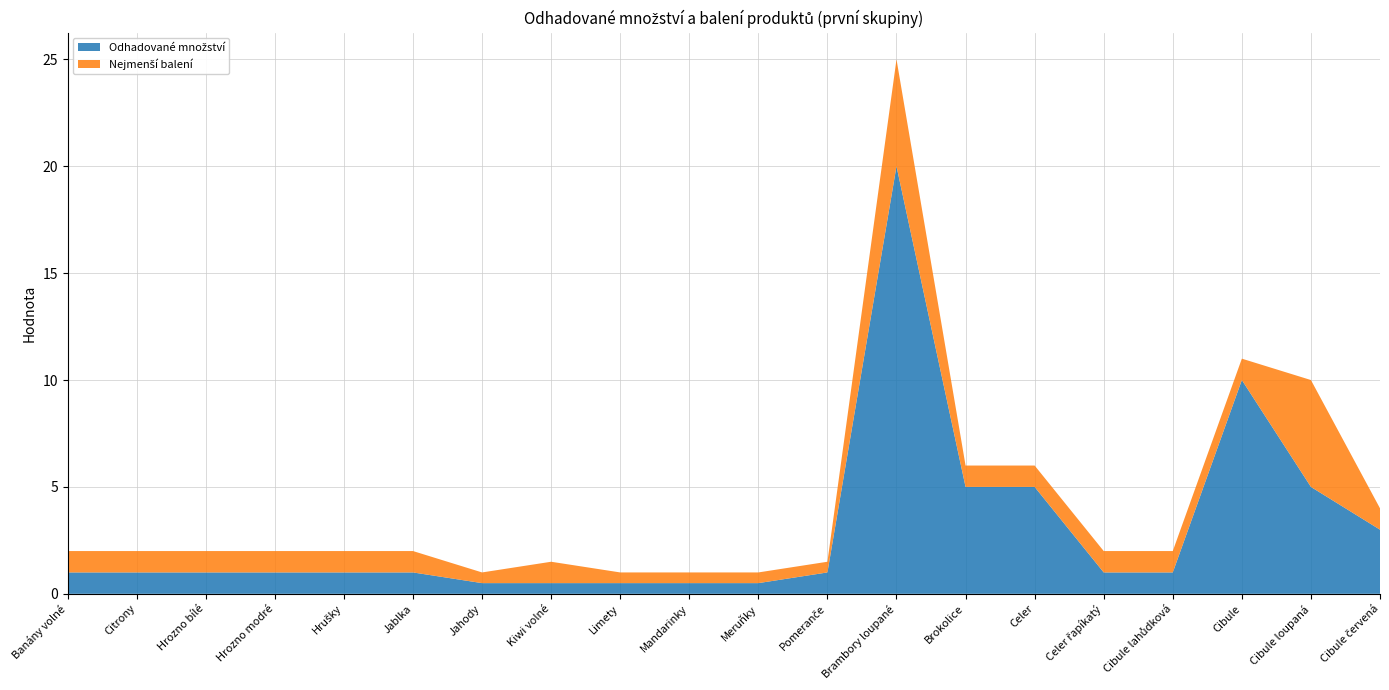

At which category is the sum across all series the highest?

Brambory loupané